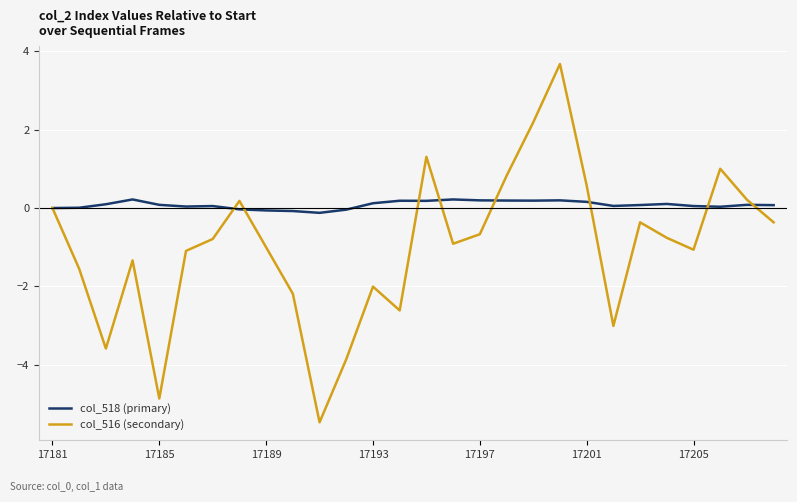

List the series in order of their overall mean, lowest first.

col_516 (secondary), col_518 (primary)